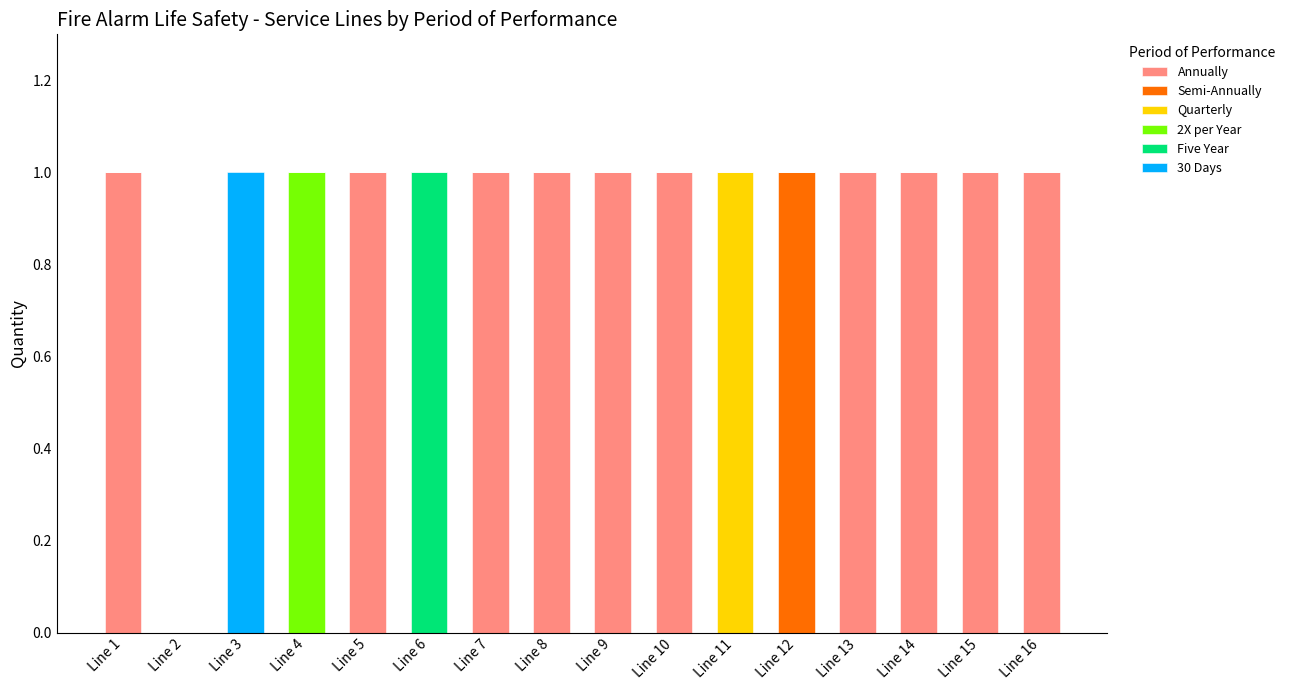

What is the sum of all Annually values?

10